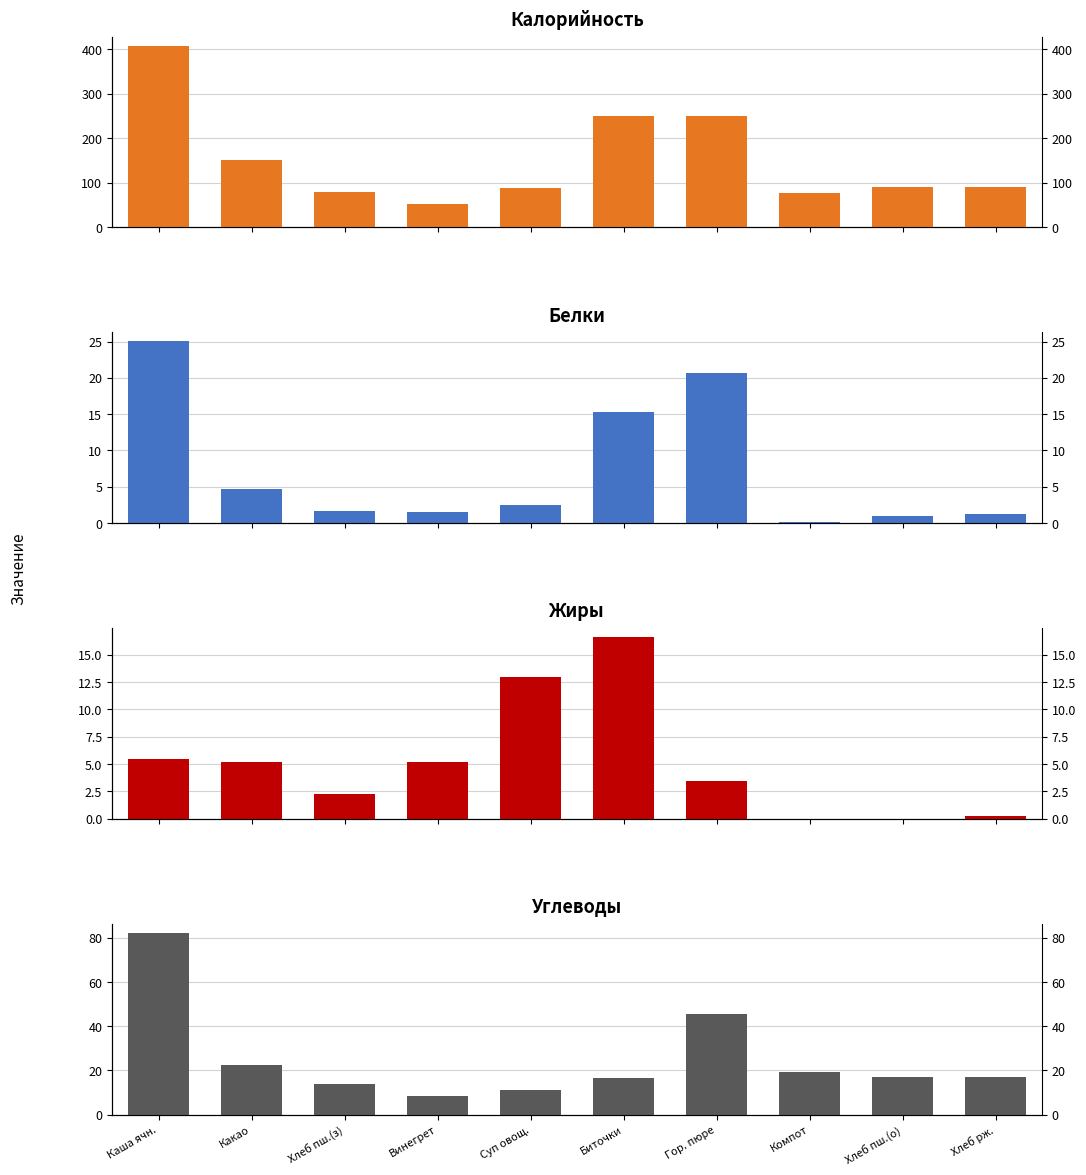

What is the total value across all series at Компот?

96.4